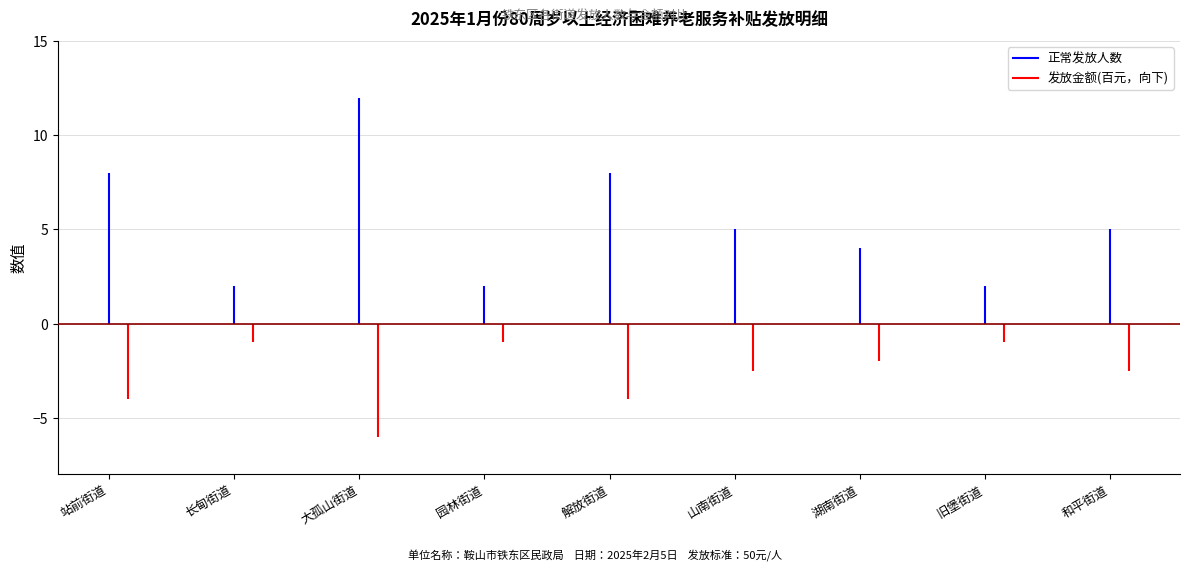

How many interior local valleys does the 正常发放人数 series have?

3